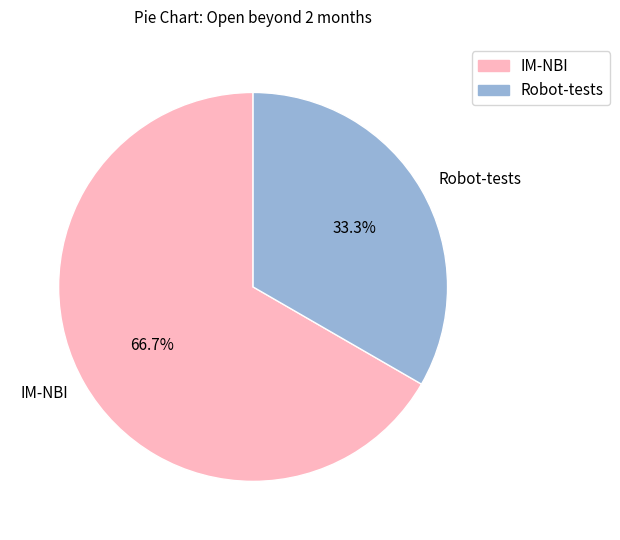

The IM-NBI slice represents 67% of the pie. True or false?

True